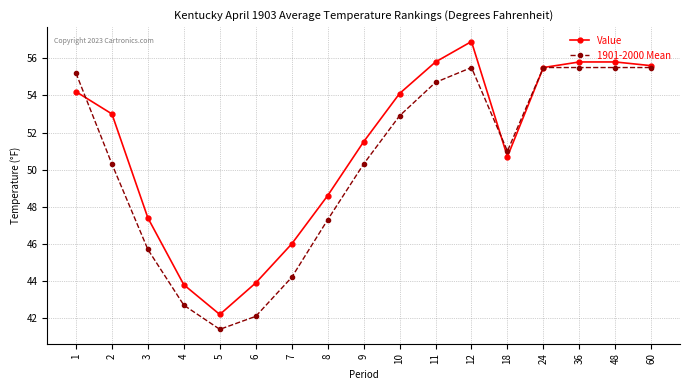

Which series has the largest range (max minus min)?

Value